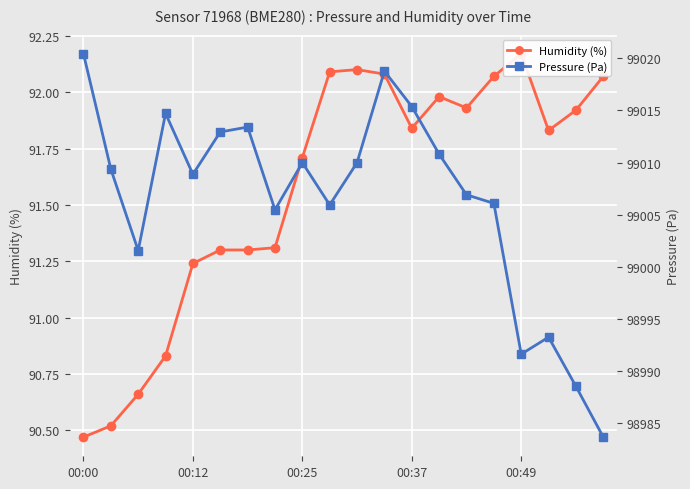

The Humidity (%) series shows 92.1 at 19. True or false?

True